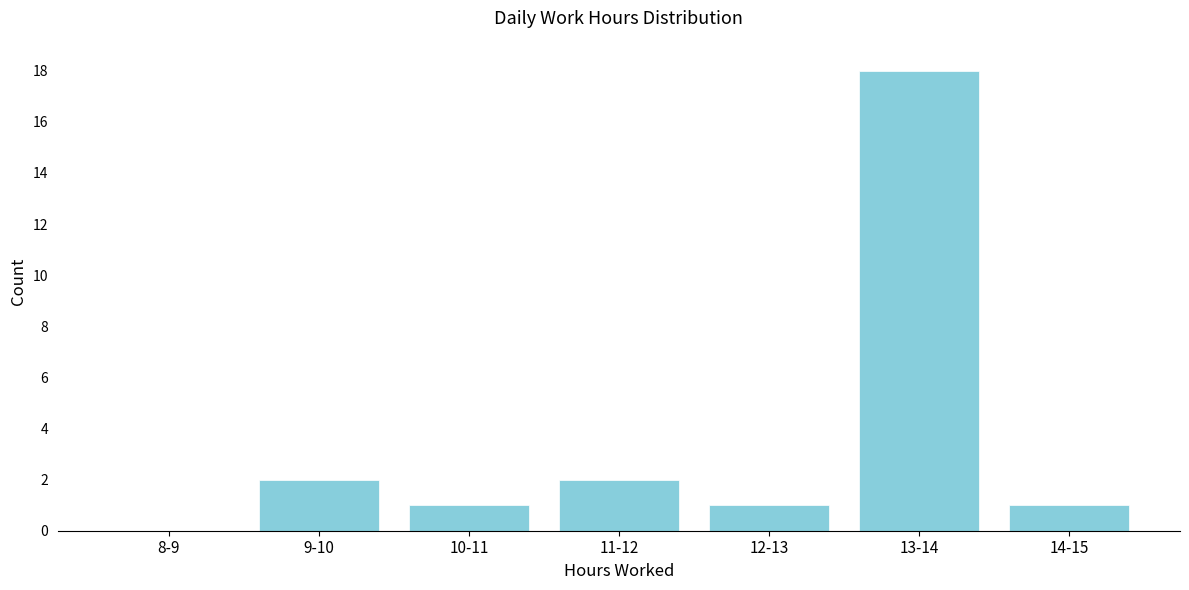

Reading left to right, transcribe all the data shown in this chart.

8-9=0	9-10=2	10-11=1	11-12=2	12-13=1	13-14=18	14-15=1